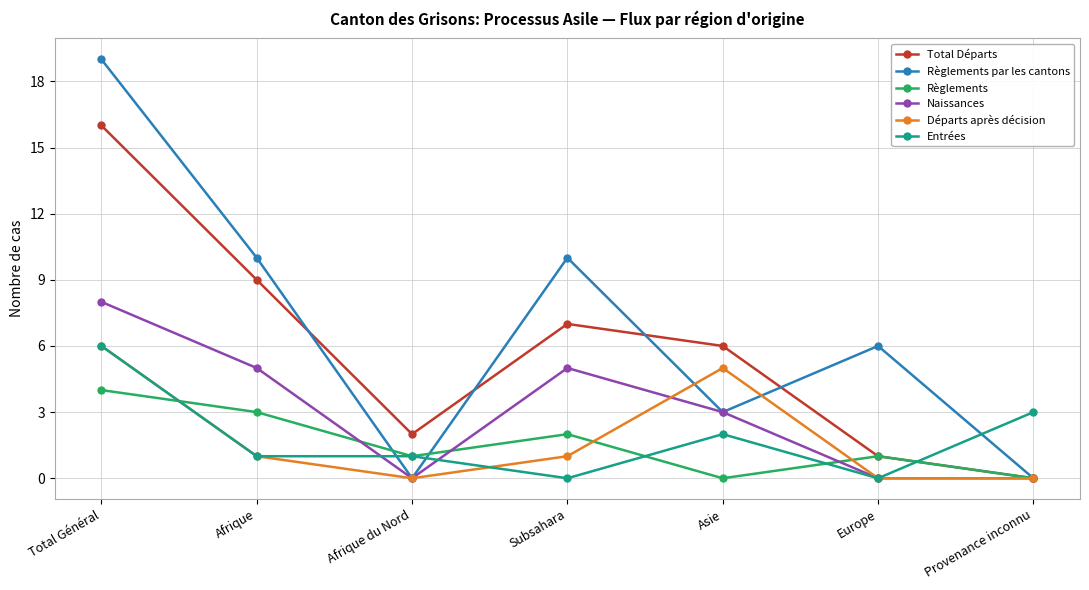

What is the label of the 6th point from the right?

Afrique